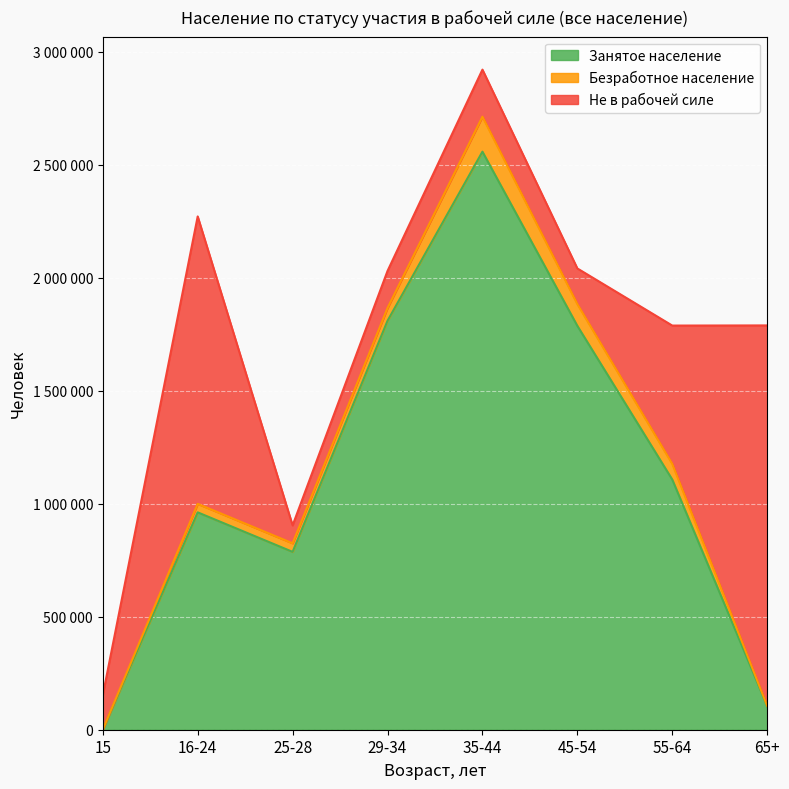

Reading left to right, transcribe all the data shown in this chart.

Занятое население: 482	961805	786979	1809542	2557809	1787058	1106997	104410
Безработное население: 0	37522	37851	56334	154779	96215	69113	829
Не в рабочей силе: 152052	1271910	79262	164089	208228	157754	612200	1683728